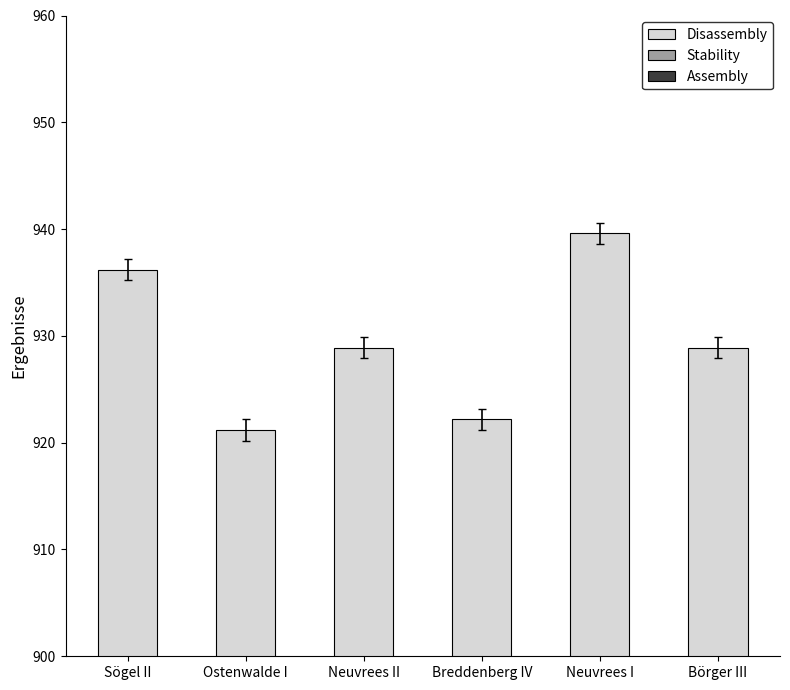

Which has a higher value, Börger III or Sögel II?

Sögel II